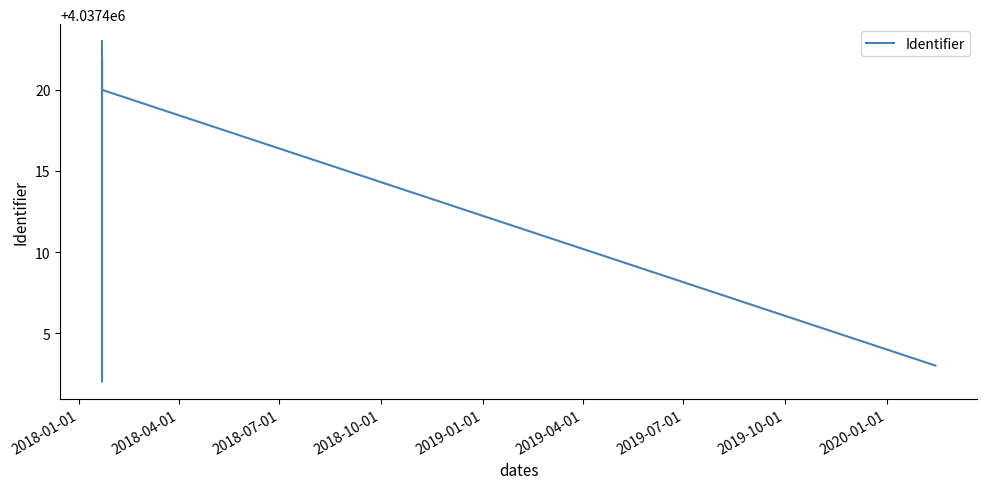

What is the greatest value displayed?

4037423